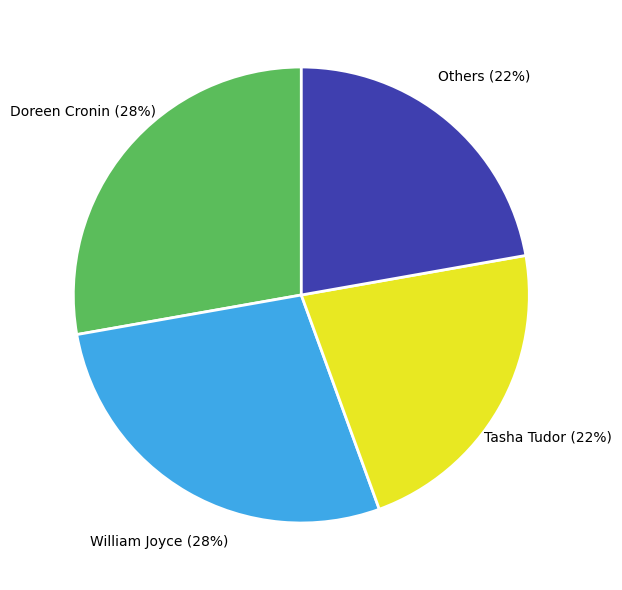

Approximately how many times larger is the value at William Joyce compared to Tasha Tudor?

1.3